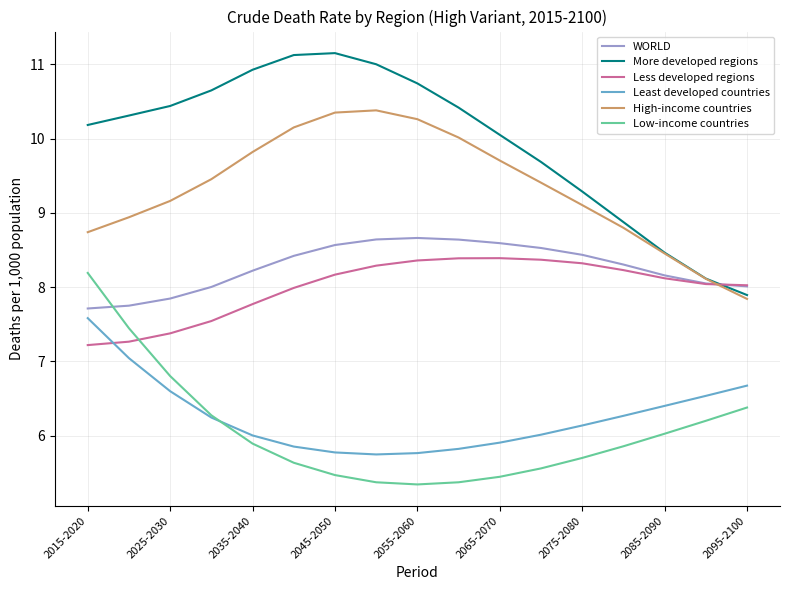

How many lines are shown in the chart?

6